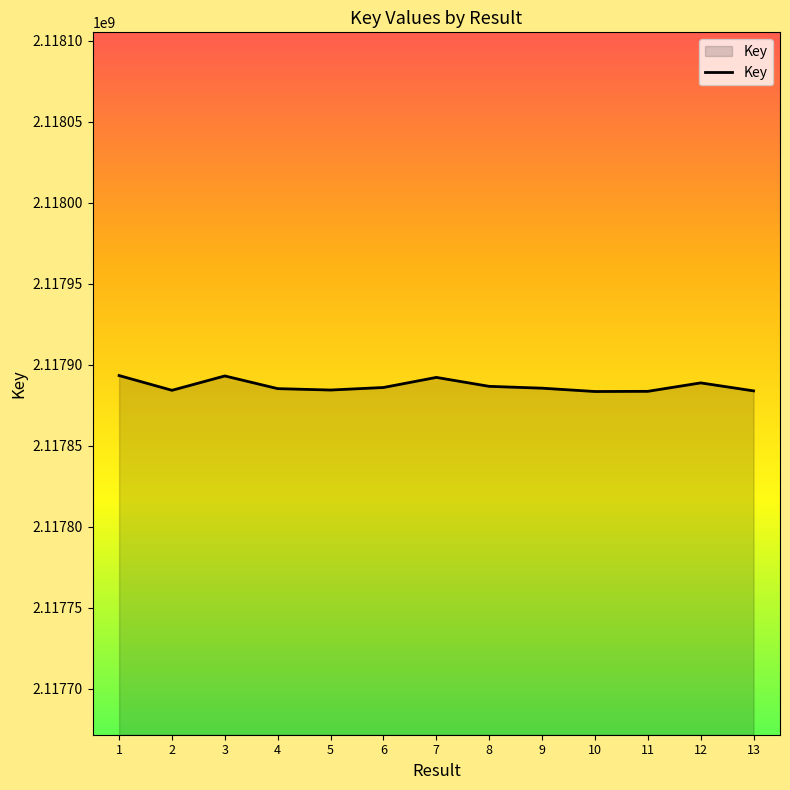

What is the minimum value shown in the chart?

2117883538